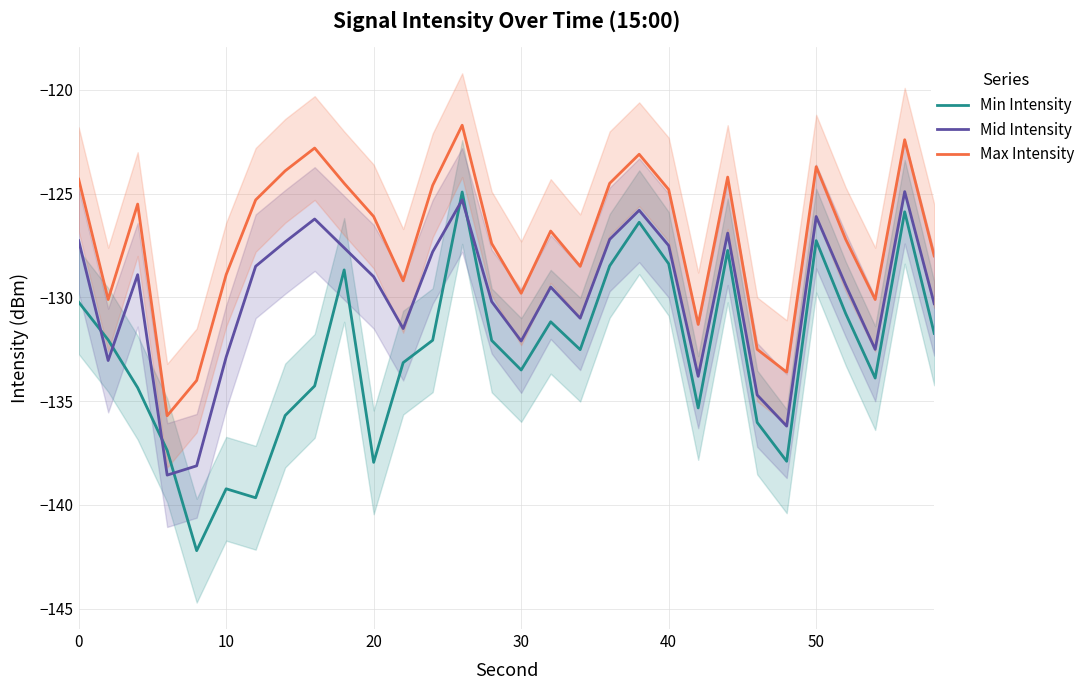

Which series has the largest total across all categories?

Max Intensity